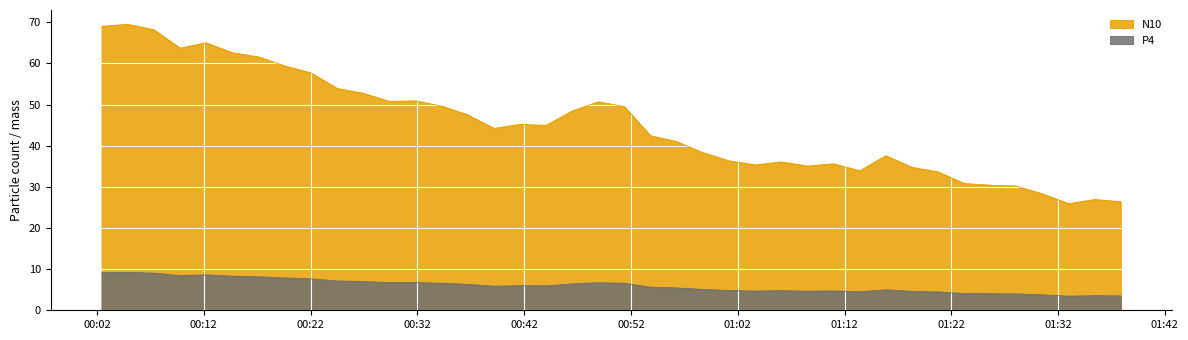

True or false: N4 and N10 intersect in this chart.

False